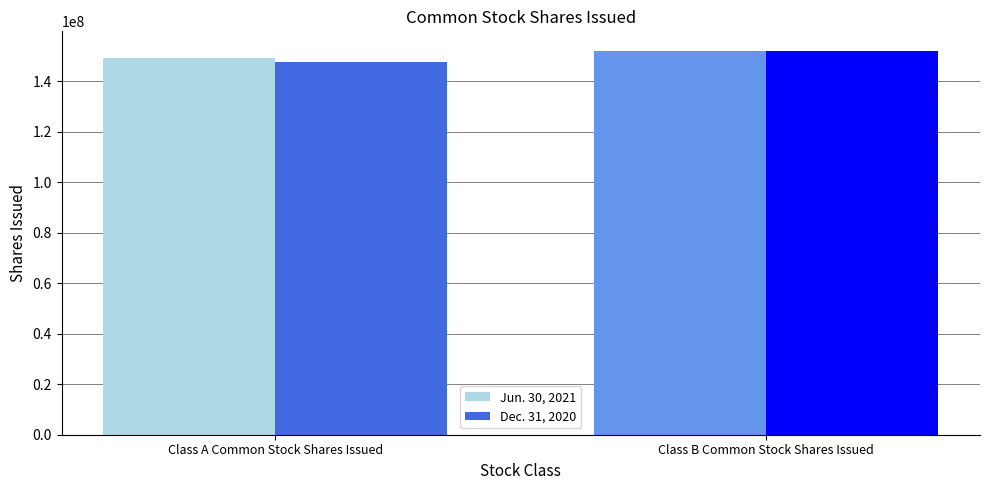

Reading left to right, extract all data points from this chart.

Jun. 30, 2021: 149209000	152117000
Dec. 31, 2020: 147674000	152117000